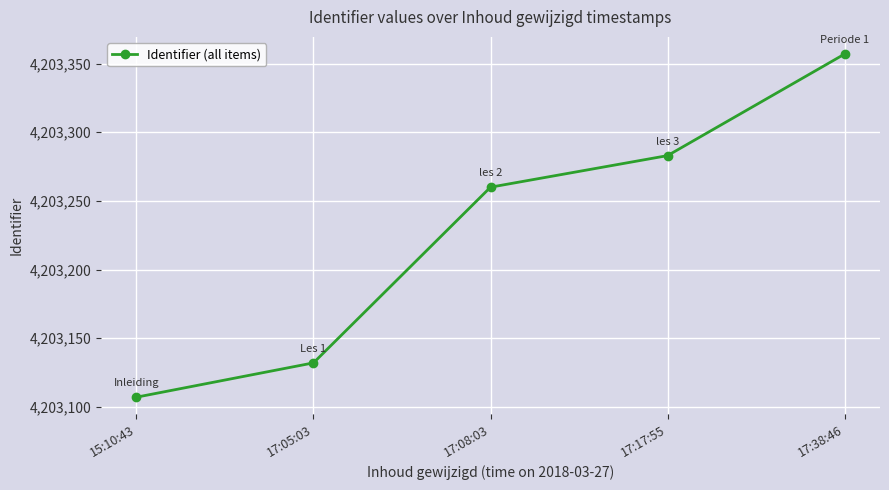

How many values are below 4203260?

2